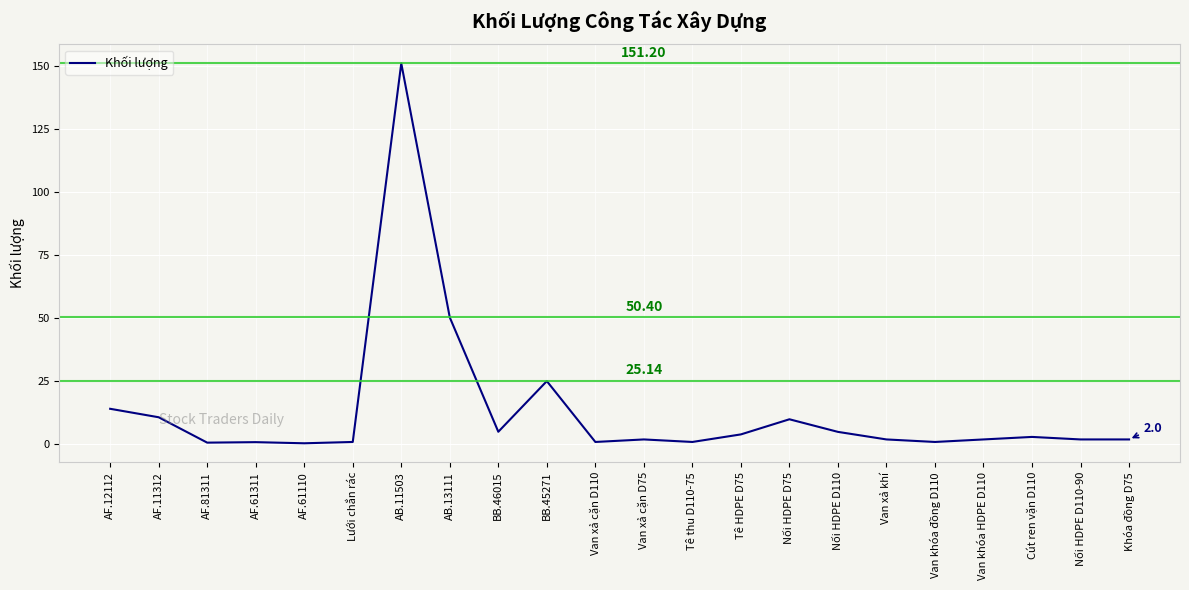

What is the maximum value shown in the chart?

151.2